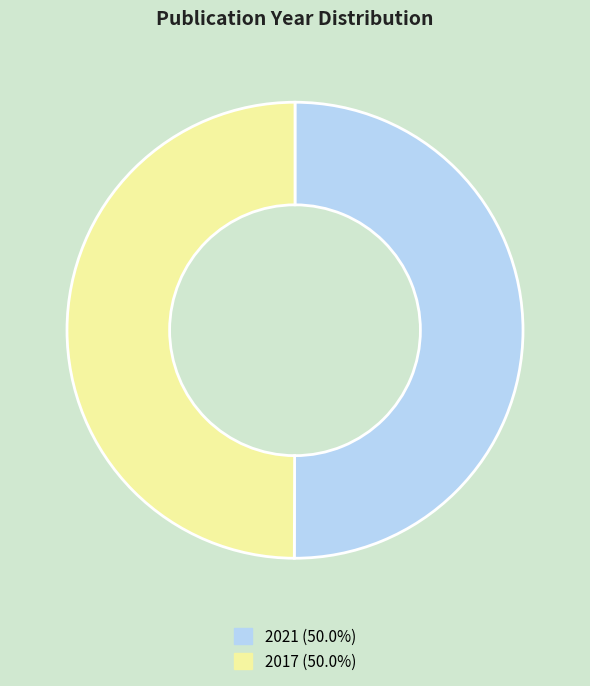

What is the ratio of the value at 2021 (50.0%) to the value at 2017 (50.0%)?

1.0